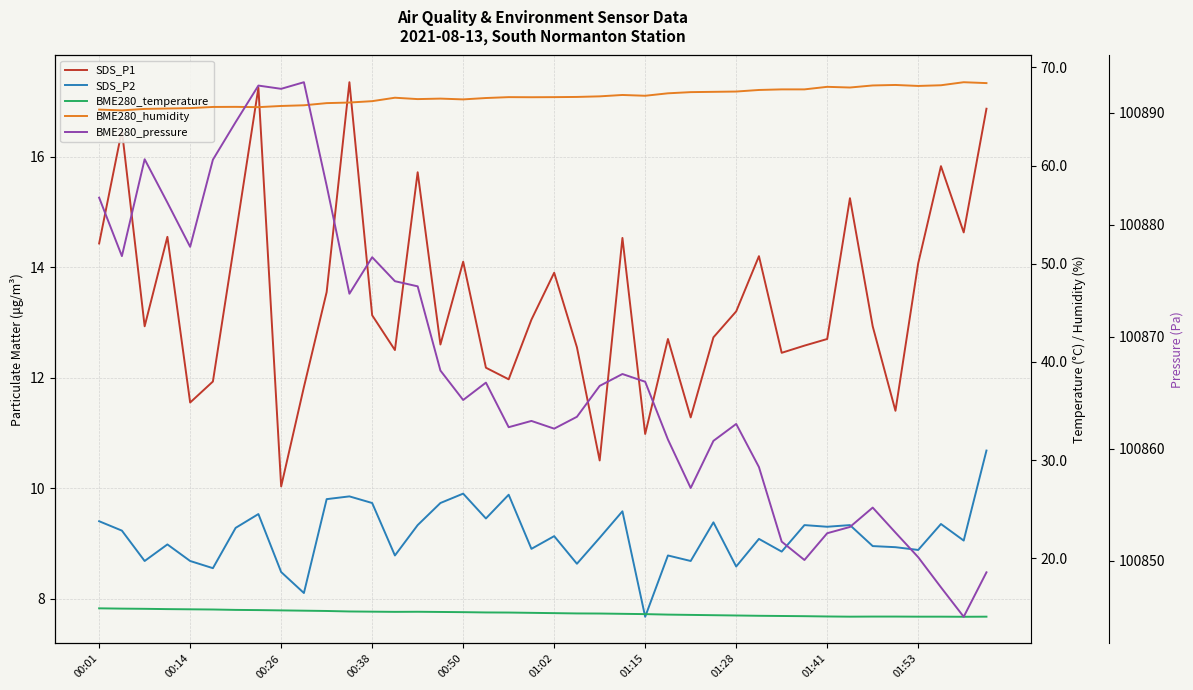

What value does the BME280_humidity series have at 34?

68.2